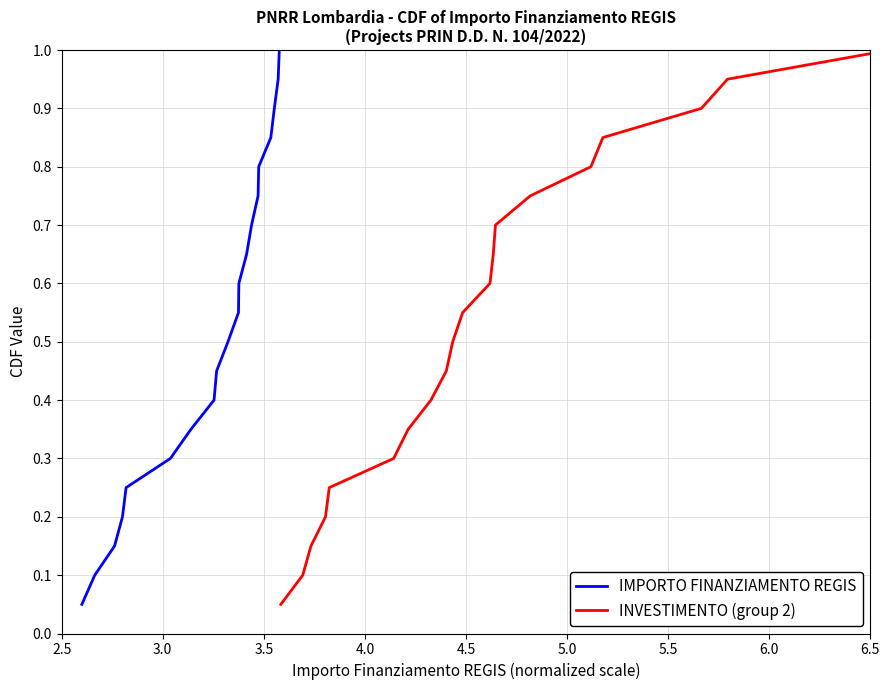

True or false: IMPORTO FINANZIAMENTO REGIS and INVESTIMENTO (group 2) intersect in this chart.

False